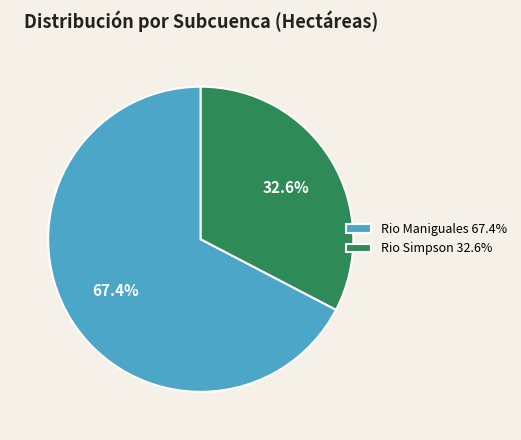

To the nearest percent, what is the combined percentage of Rio Simpson and Rio Maniguales?

100%